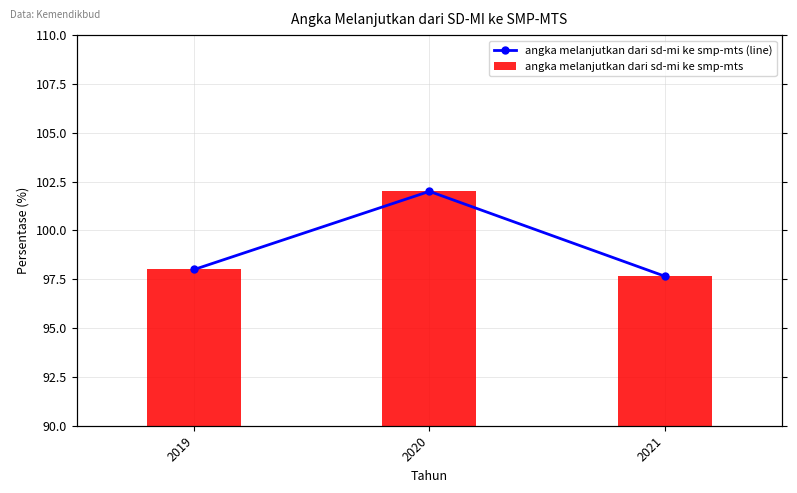

Between 2020 and 2021, which is larger?

2020